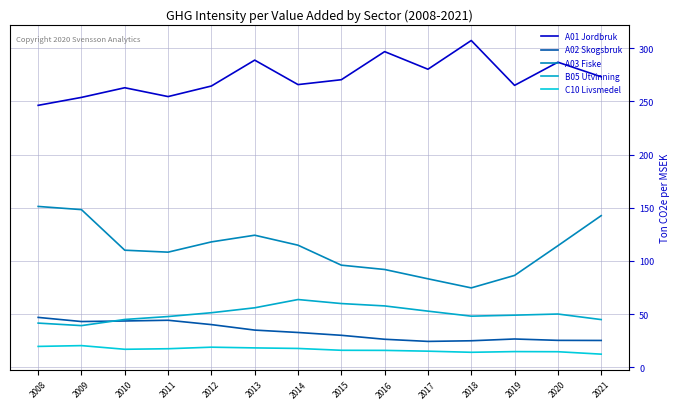

Which series has the largest total across all categories?

A01 Jordbruk